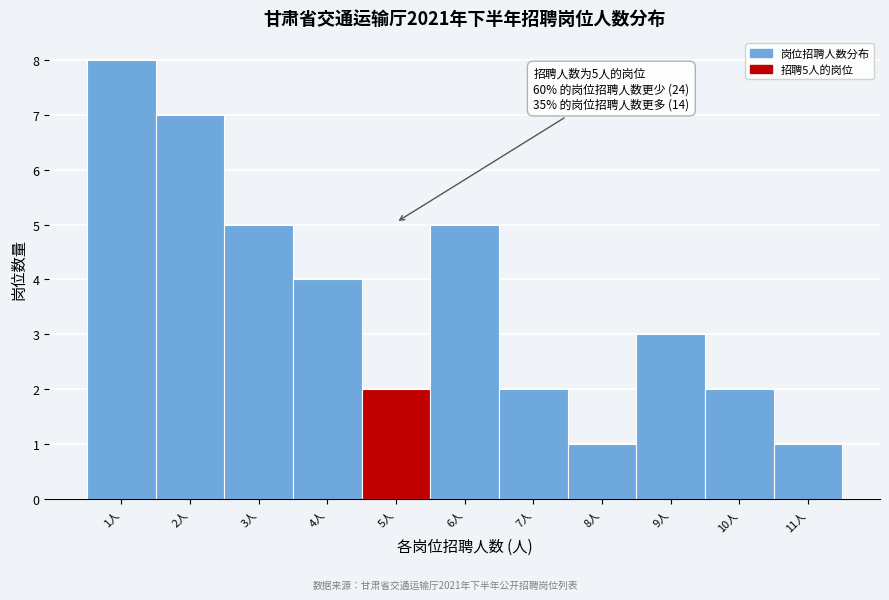

Over which range of the x-axis is the bar tallest?

0.5 to 1.5